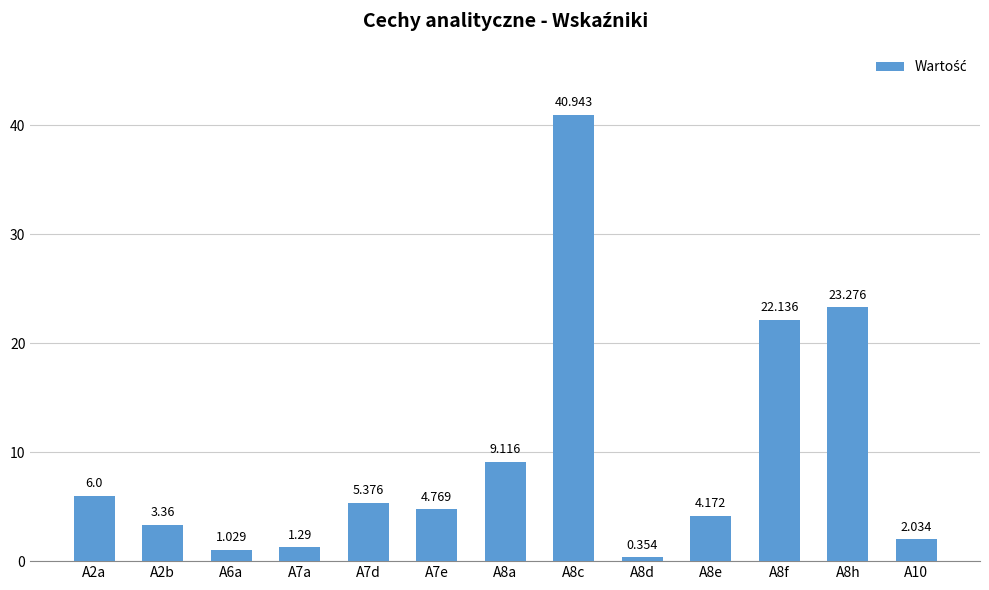

How many values are below 4?

5